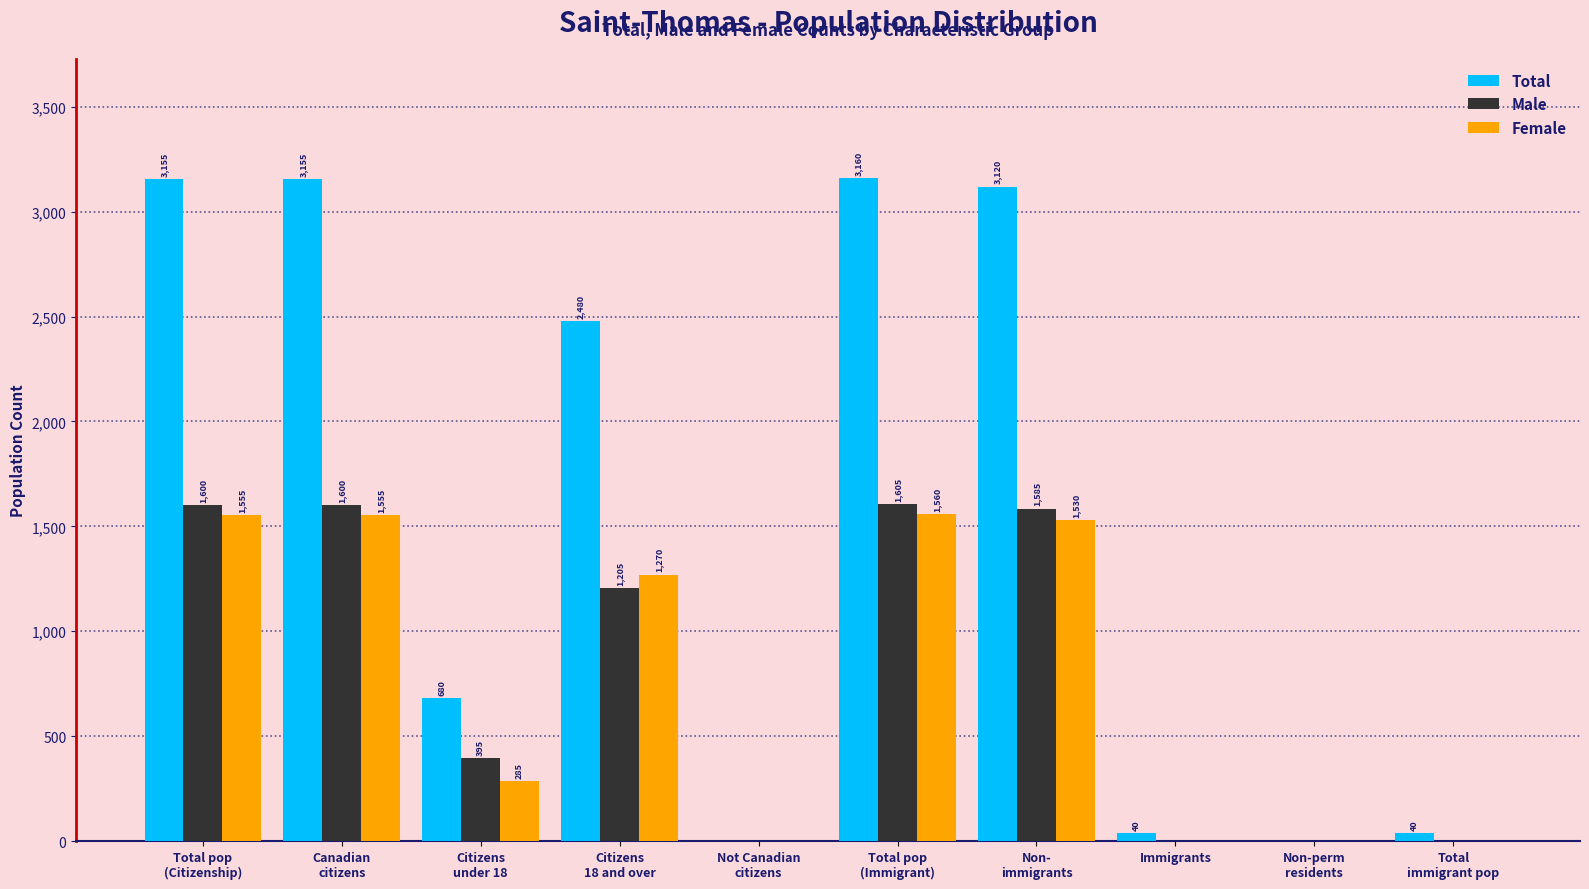

What is the total value across all series at Immigrants?

40